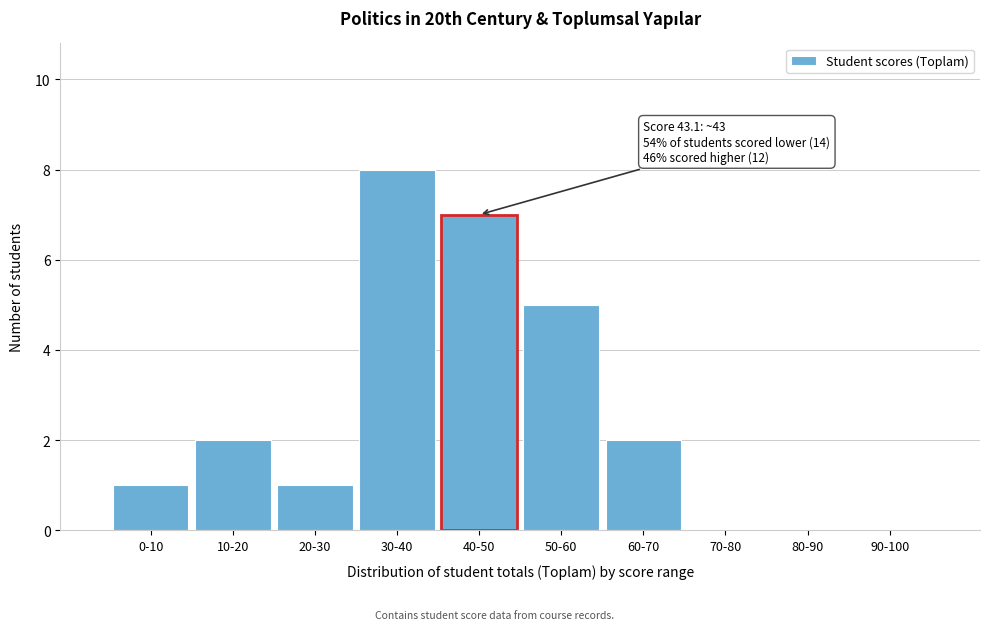

Reading right to left, what are all the values shown in this chart?

90-100=0	80-90=0	70-80=0	60-70=2	50-60=5	40-50=7	30-40=8	20-30=1	10-20=2	0-10=1